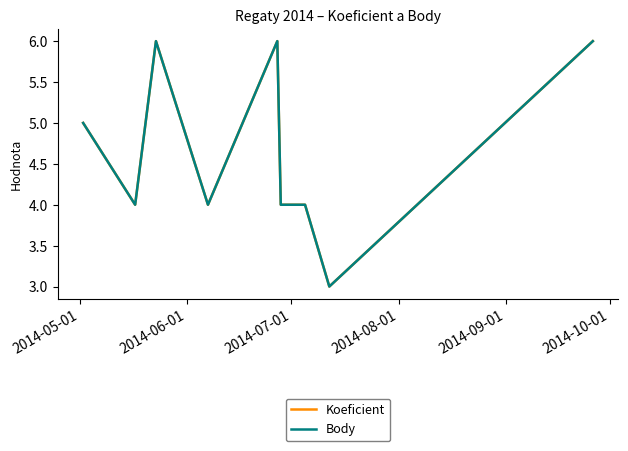

Rank the series by their maximum value, from lowest to highest.

Koeficient, Body